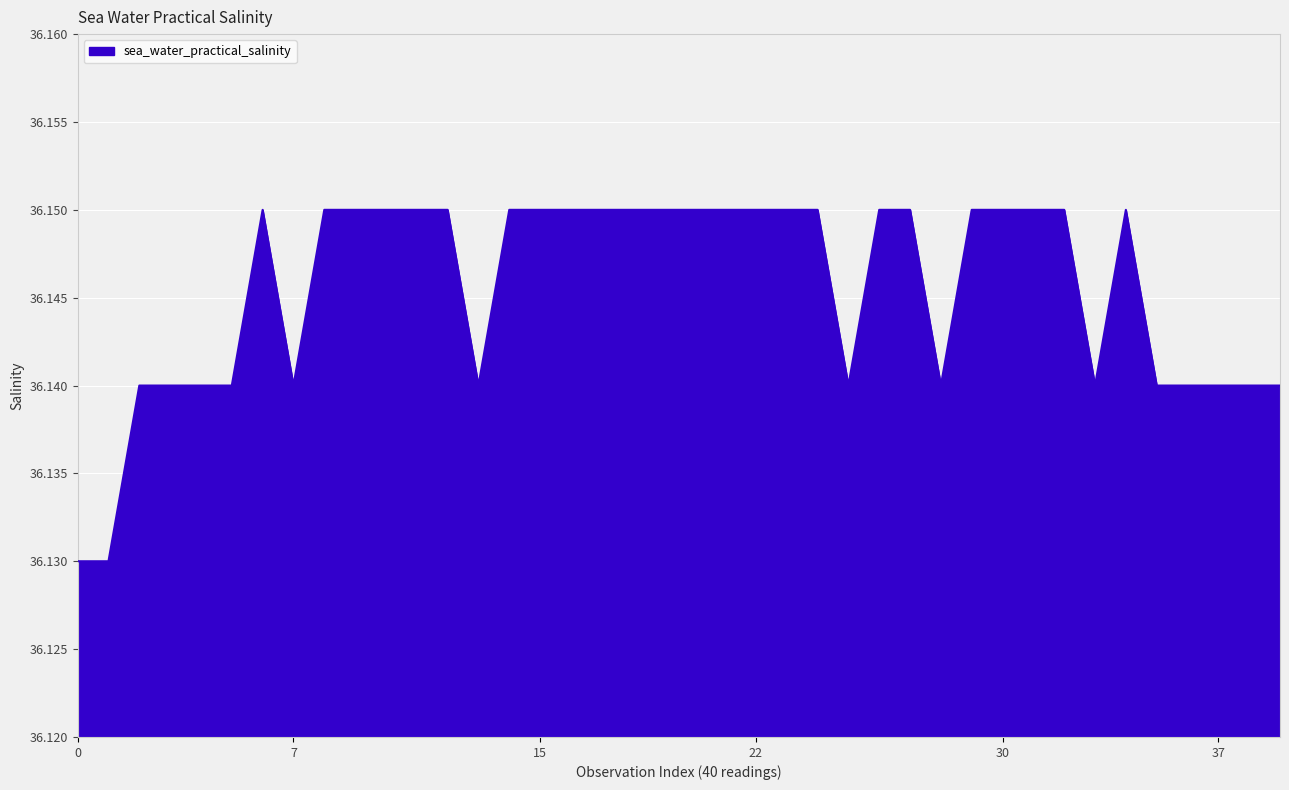

What is the sum of all values?

1445.8